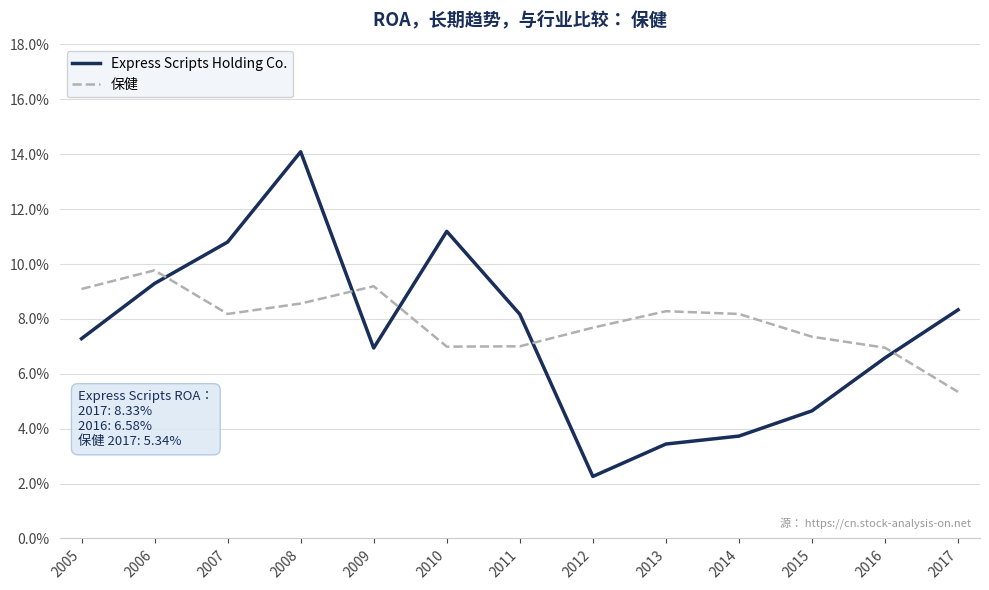

True or false: Express Scripts Holding Co. has a value of 0.1 at 2017.

True